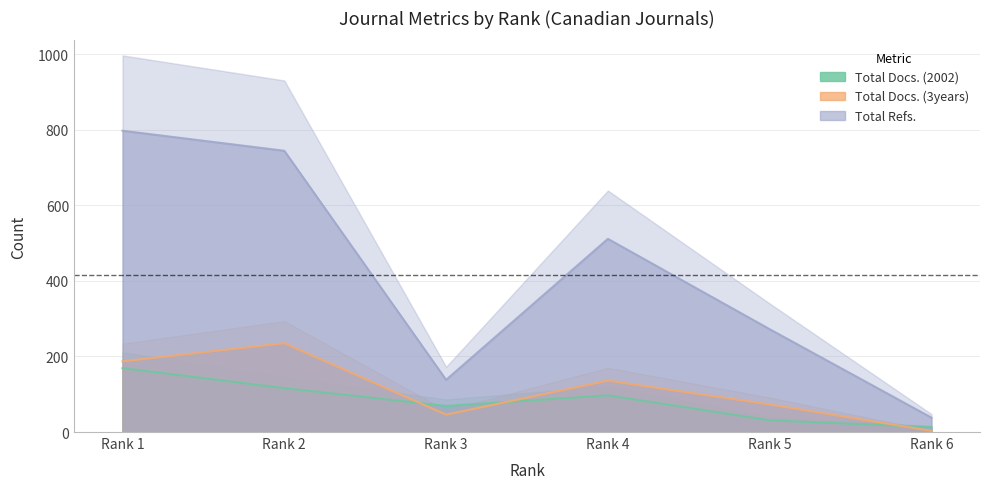

Between Rank 5 and Rank 1, which is larger?

Rank 1